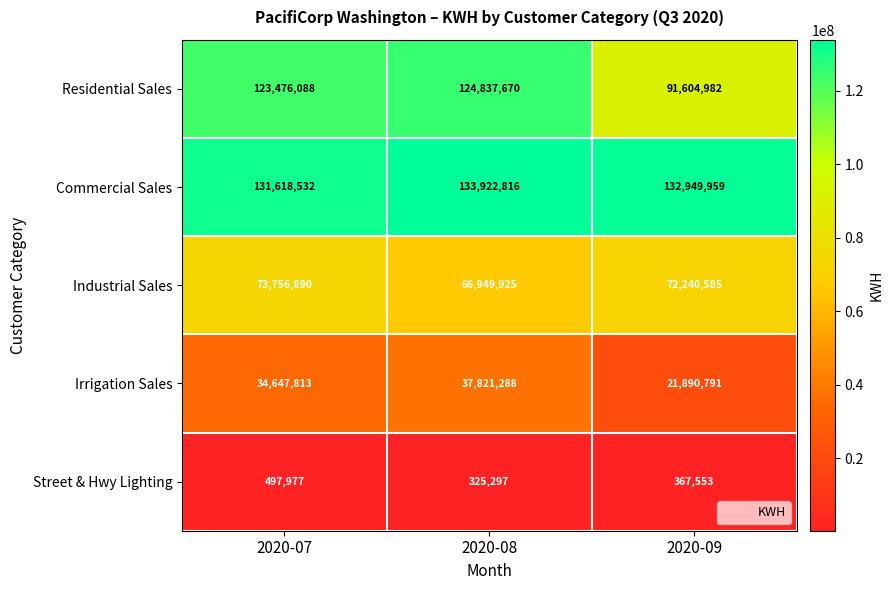

Reading left to right, extract all data points from this chart.

Residential Sales: 2020-07=123476088	2020-08=124837670	2020-09=91604982
Commercial Sales: 2020-07=131618532	2020-08=133922816	2020-09=132949959
Industrial Sales: 2020-07=73756890	2020-08=66949925	2020-09=72240585
Irrigation Sales: 2020-07=34647813	2020-08=37821288	2020-09=21890791
Street & Hwy Lighting: 2020-07=497977	2020-08=325297	2020-09=367553